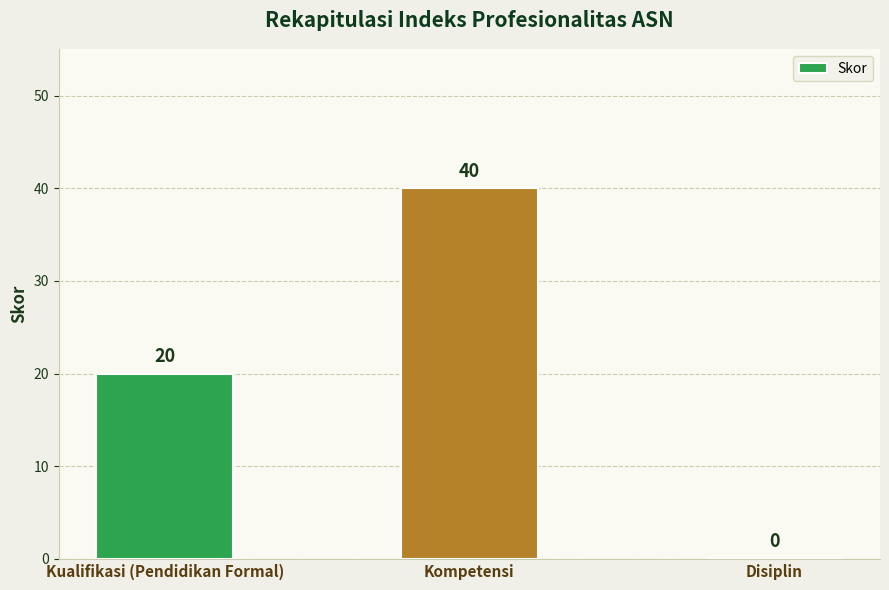

Reading right to left, list all the values displayed in this chart.

Disiplin=0	Kompetensi=40	Kualifikasi (Pendidikan Formal)=20